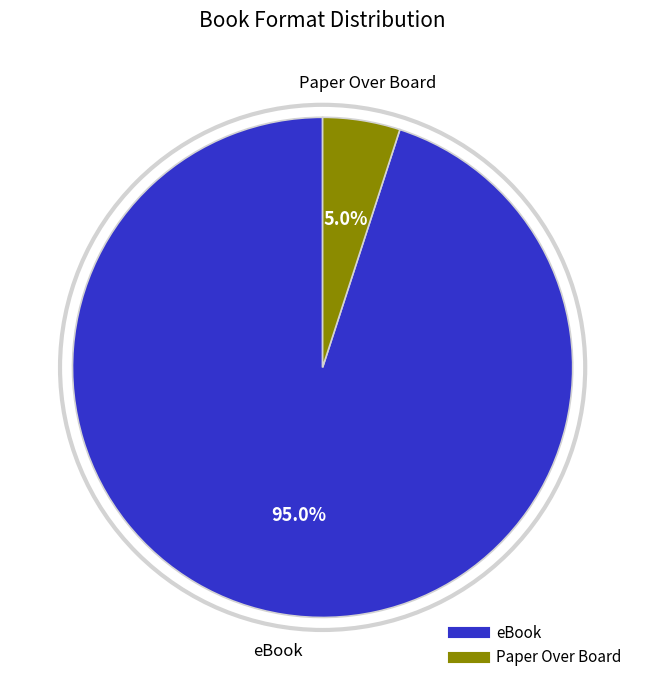

What percentage is the Paper Over Board slice, to the nearest percent?

5%